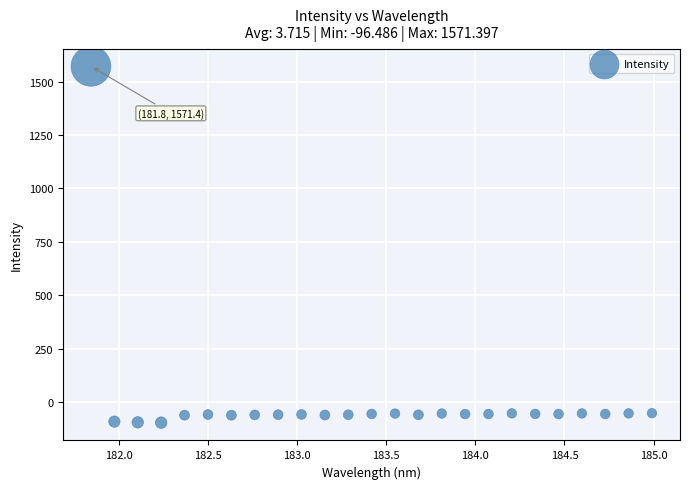

What is the range of X values (max minus min)?

3.1